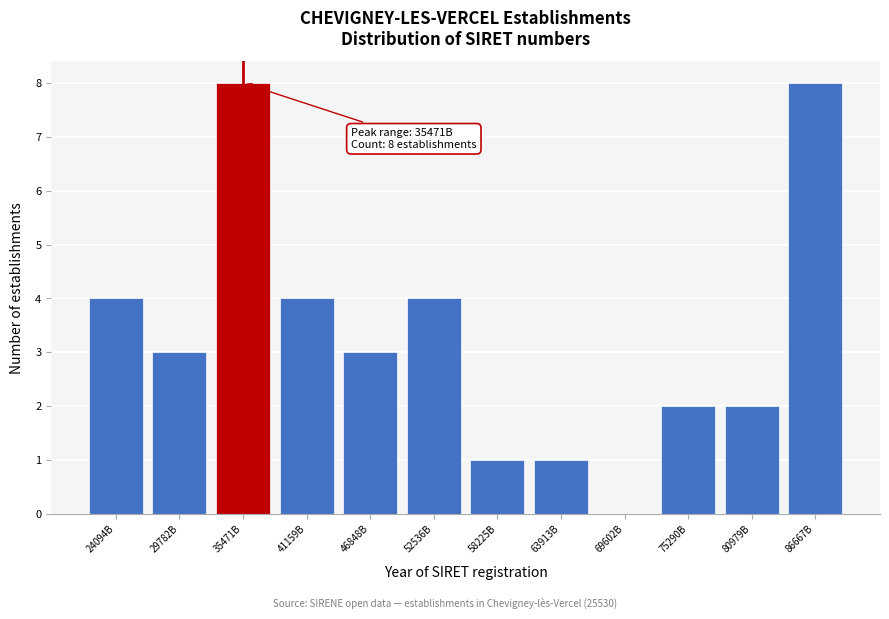

Reading left to right, extract all data points from this chart.

24094B=4	29782B=3	35471B=8	41159B=4	46848B=3	52536B=4	58225B=1	63913B=1	69602B=0	75290B=2	80979B=2	86667B=8